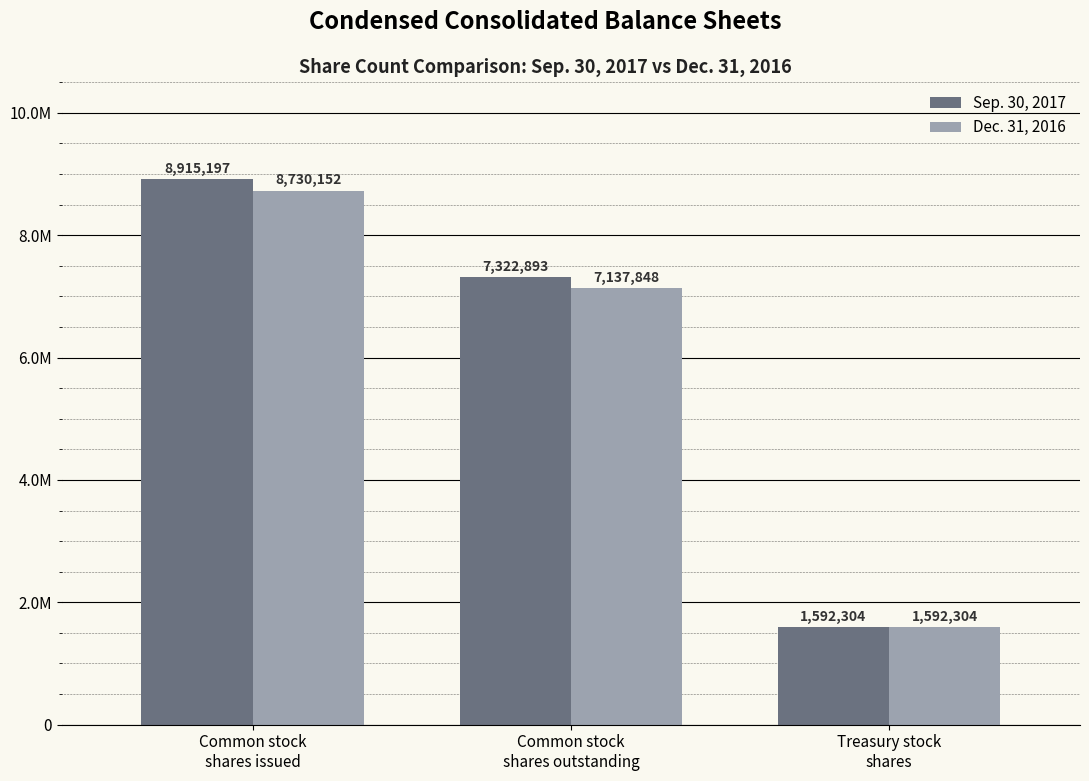

How many Sep. 30, 2017 values are between 1592304 and 8915197?

3